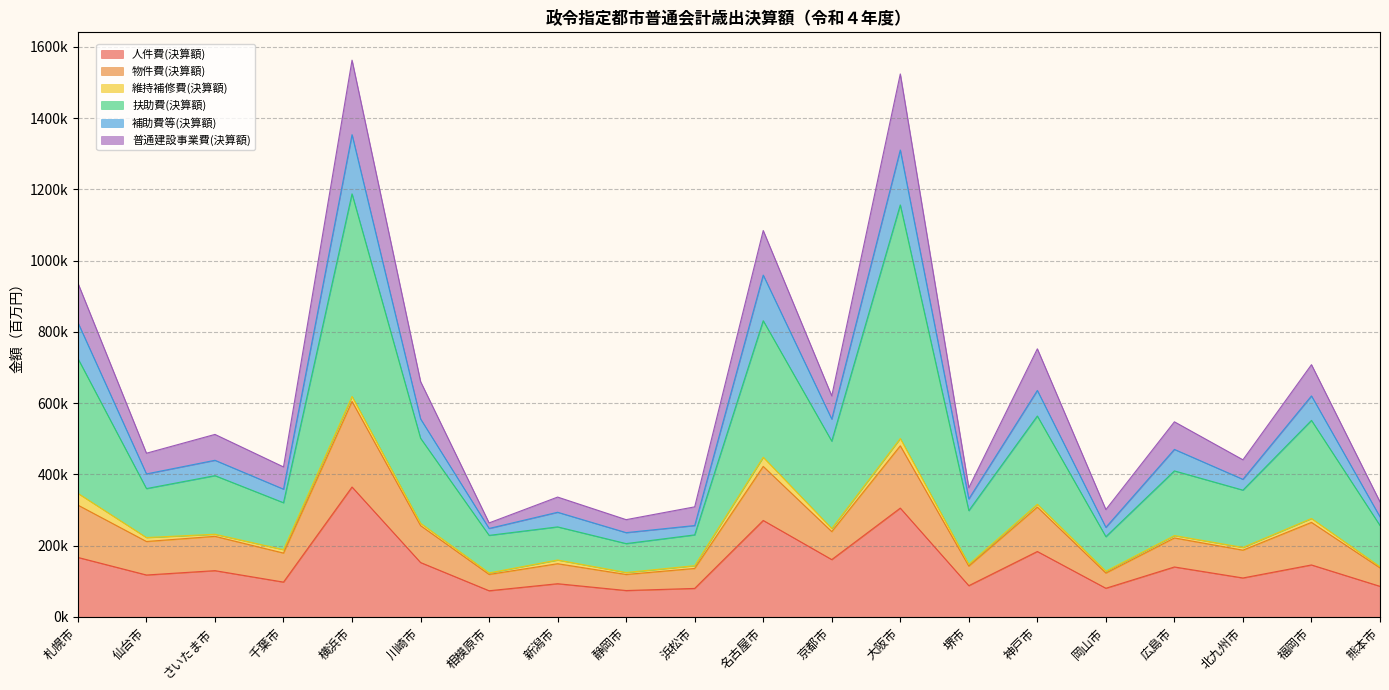

What is the difference between the 人件費(決算額) values at 京都市 and 神戸市?

22723.8